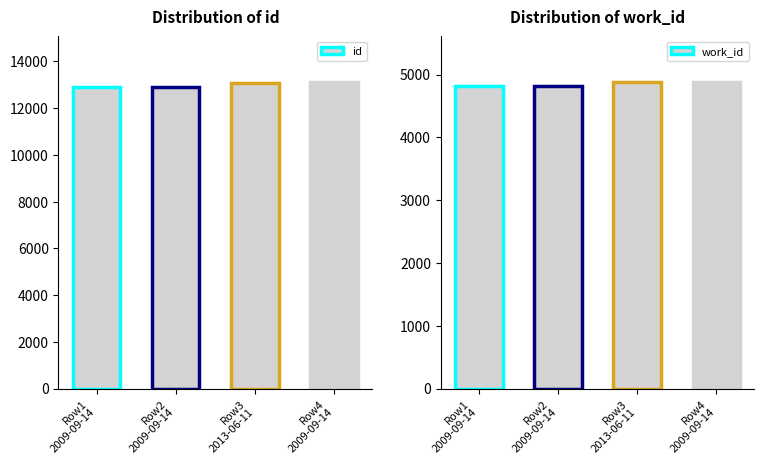

Which category has the highest value in the work_id series?

Row3
2013-06-11